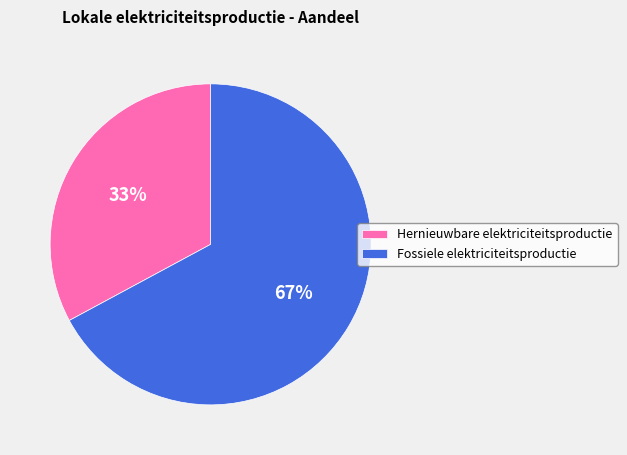

To the nearest percent, what is the average slice percentage?

50%